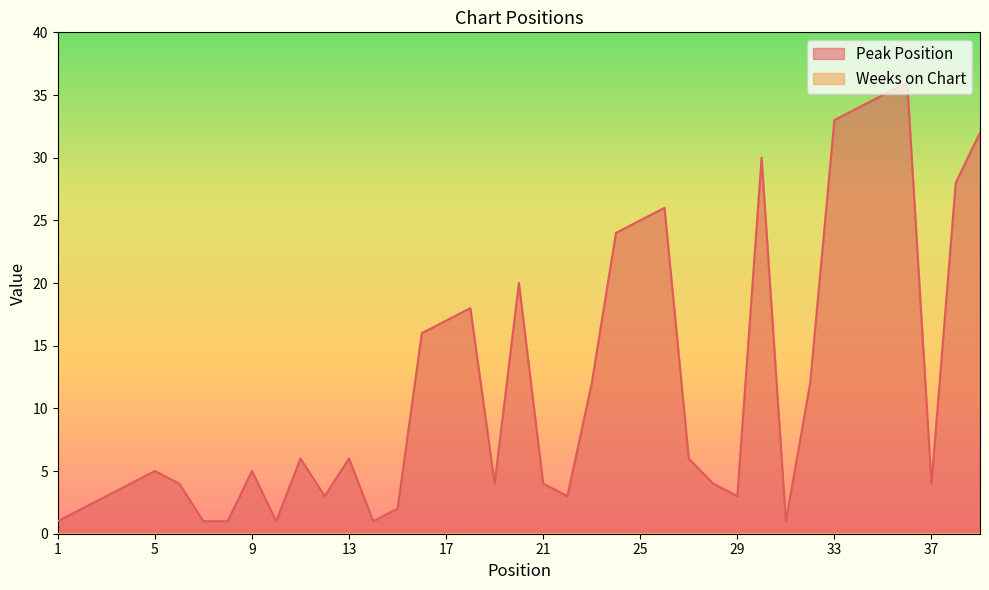

Between 32 and 39, which is larger?

39